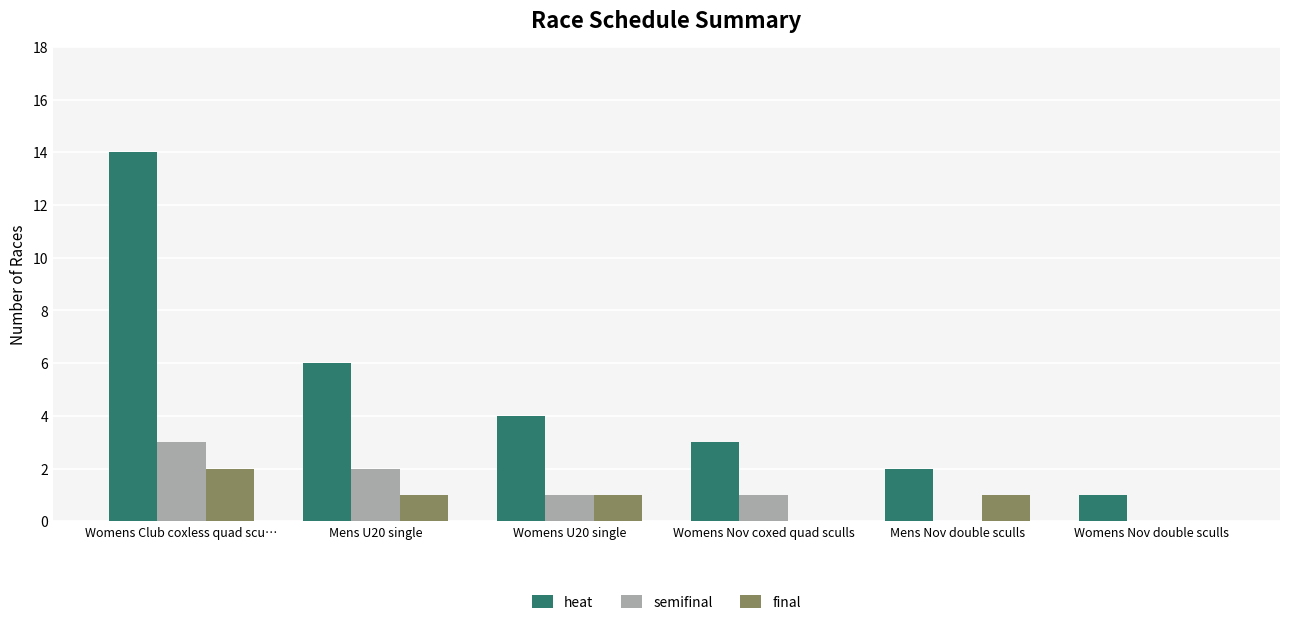

Does the chart contain stacked bars?

No